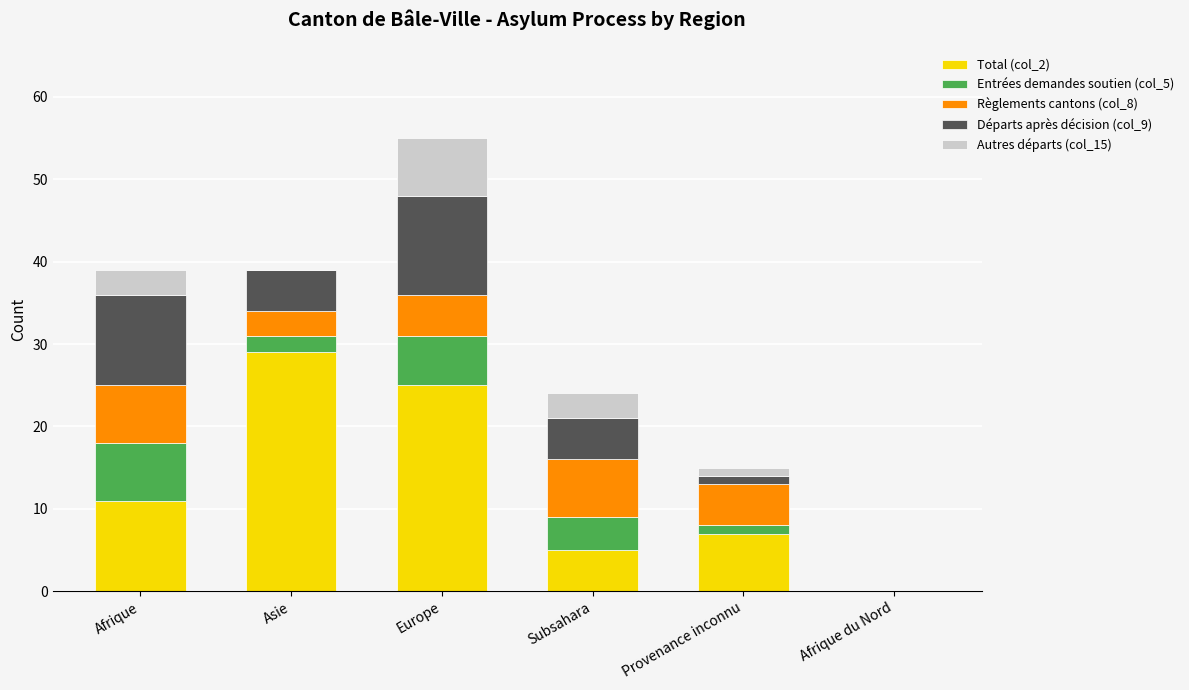

The Total (col_2) series shows 11 at Afrique. True or false?

True